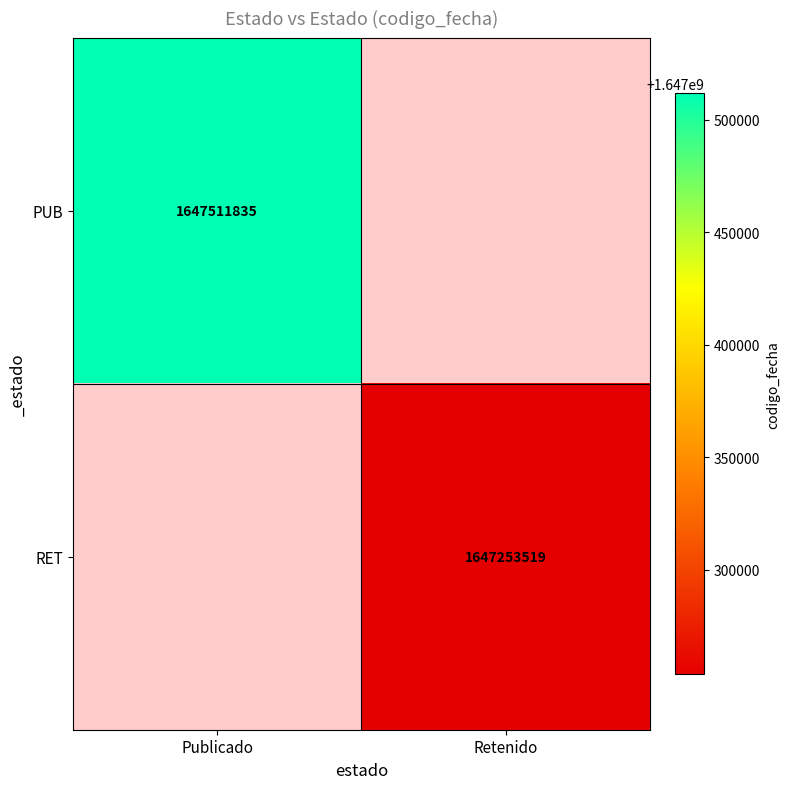

The RET series shows 2307140955 at Retenido. True or false?

False